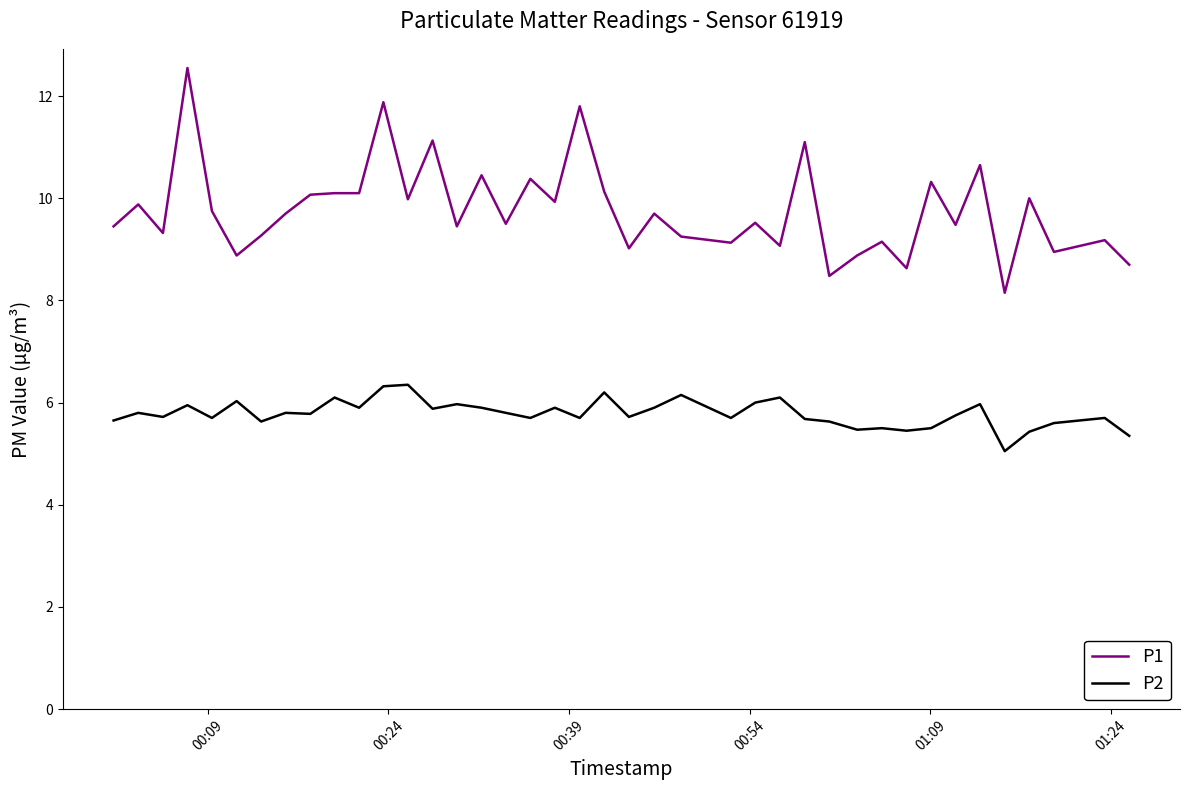

What is the greatest value displayed?

12.6